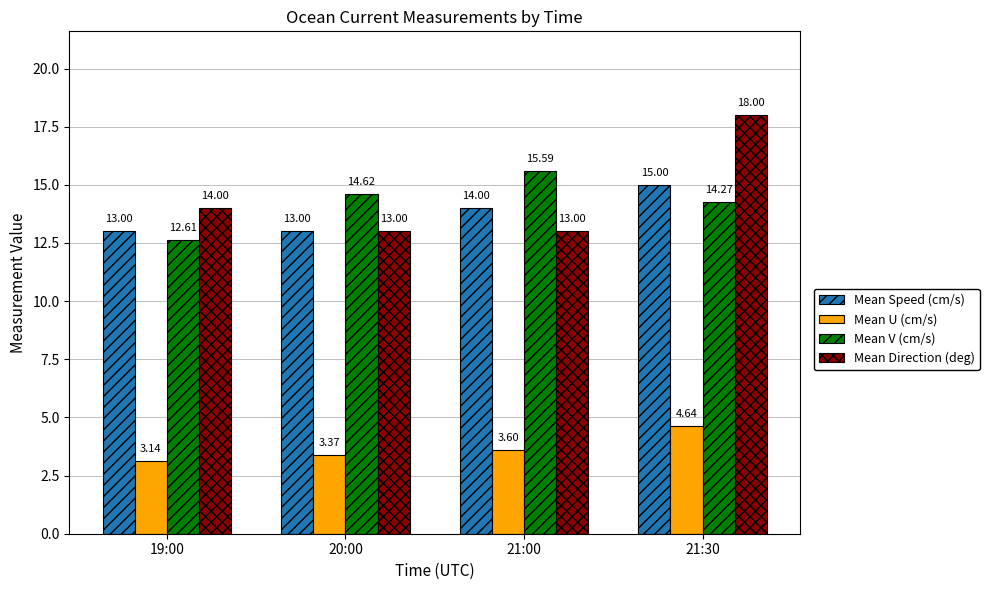

What are all the series names shown in the legend?

Mean Speed (cm/s), Mean U (cm/s), Mean V (cm/s), Mean Direction (deg)